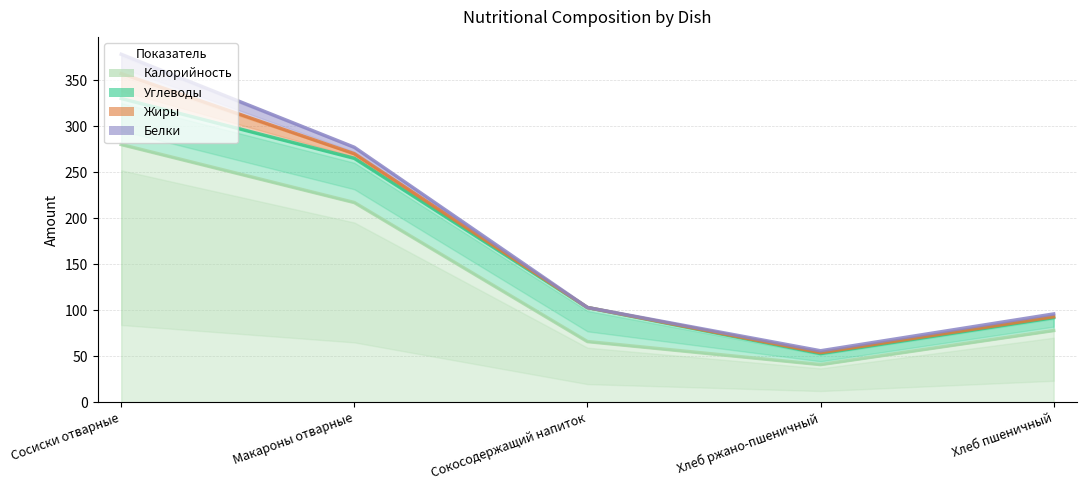

How many series are shown in this chart?

4